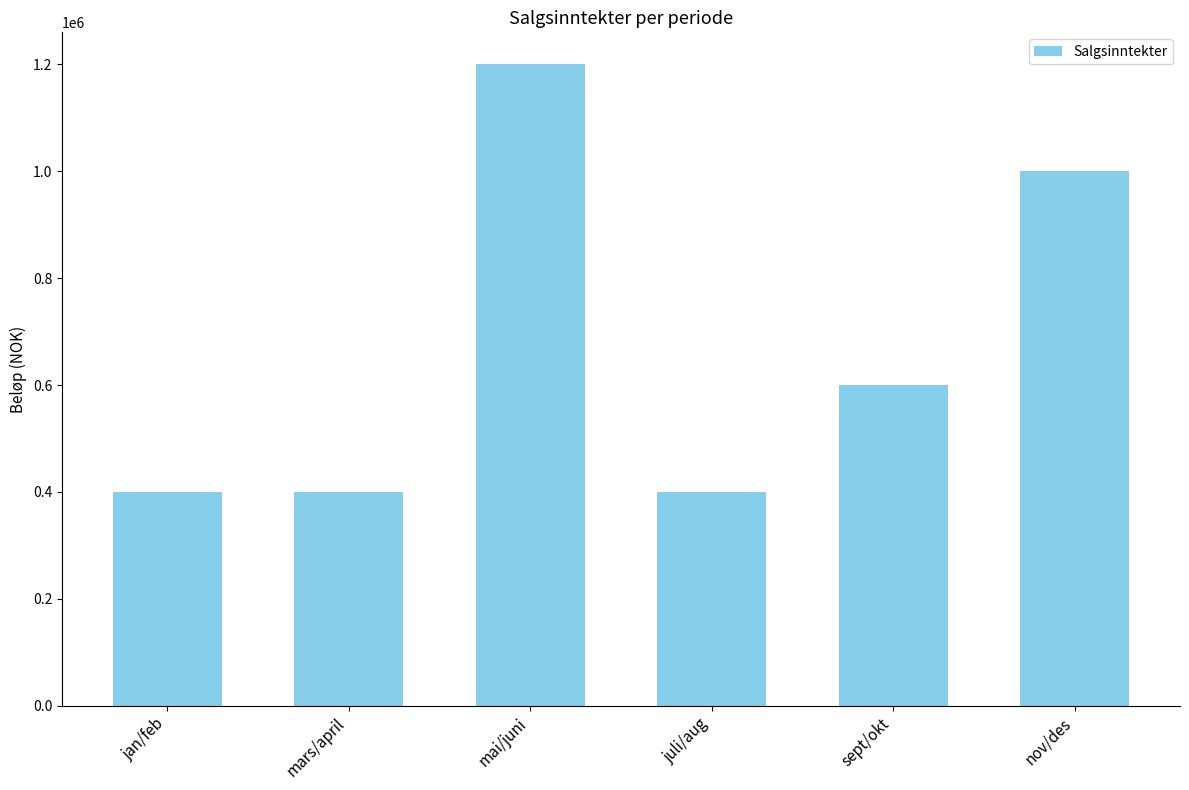

What is the sum of the values at mars/april and jan/feb?

800000